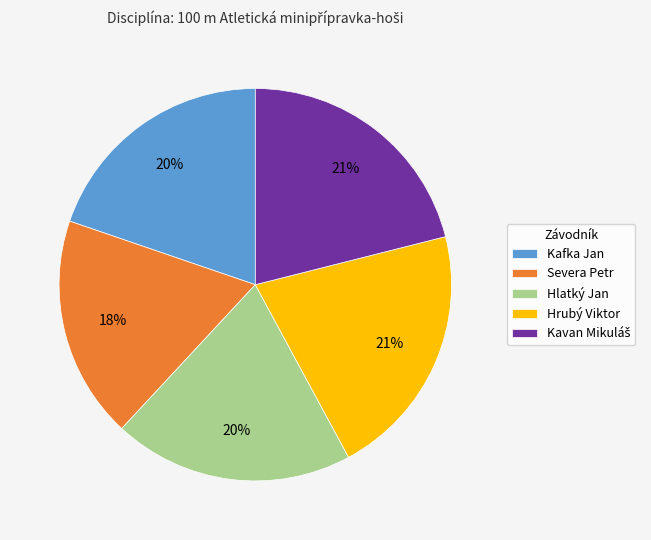

What percentage is the Hrubý Viktor slice, to the nearest percent?

21%